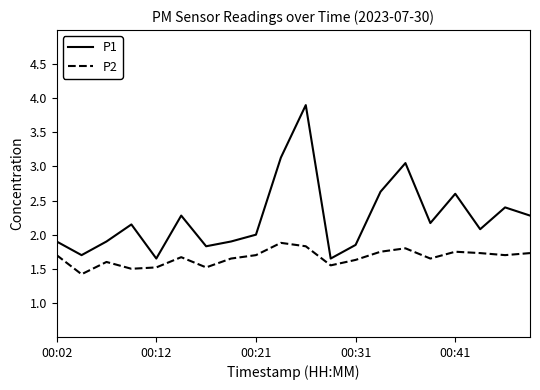

True or false: P1 and P2 cross at least once.

False